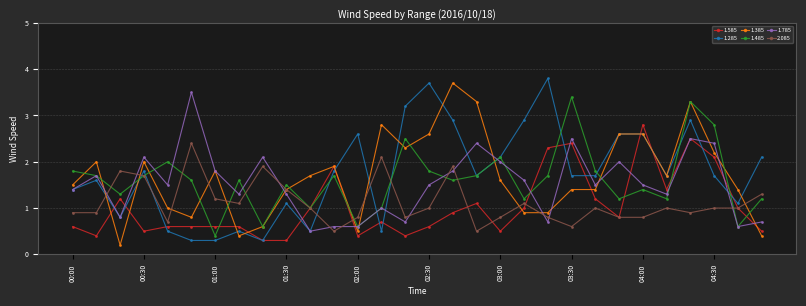

What is the minimum value shown in the chart?

0.2